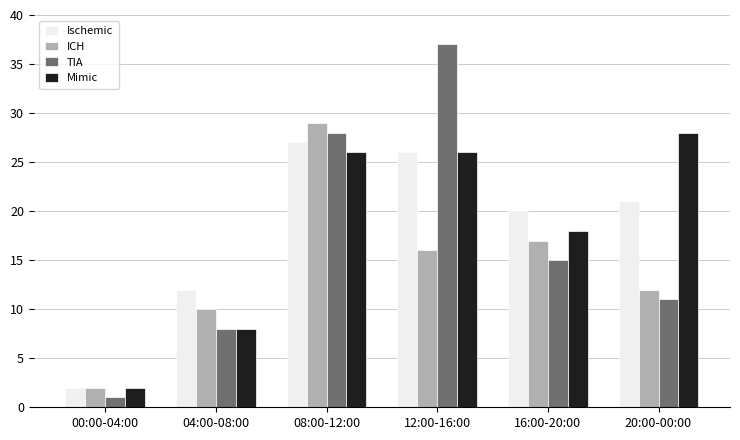

Reading left to right, extract all data points from this chart.

Ischemic: 2	12	27	26	20	21
ICH: 2	10	29	16	17	12
TIA: 1	8	28	37	15	11
Mimic: 2	8	26	26	18	28